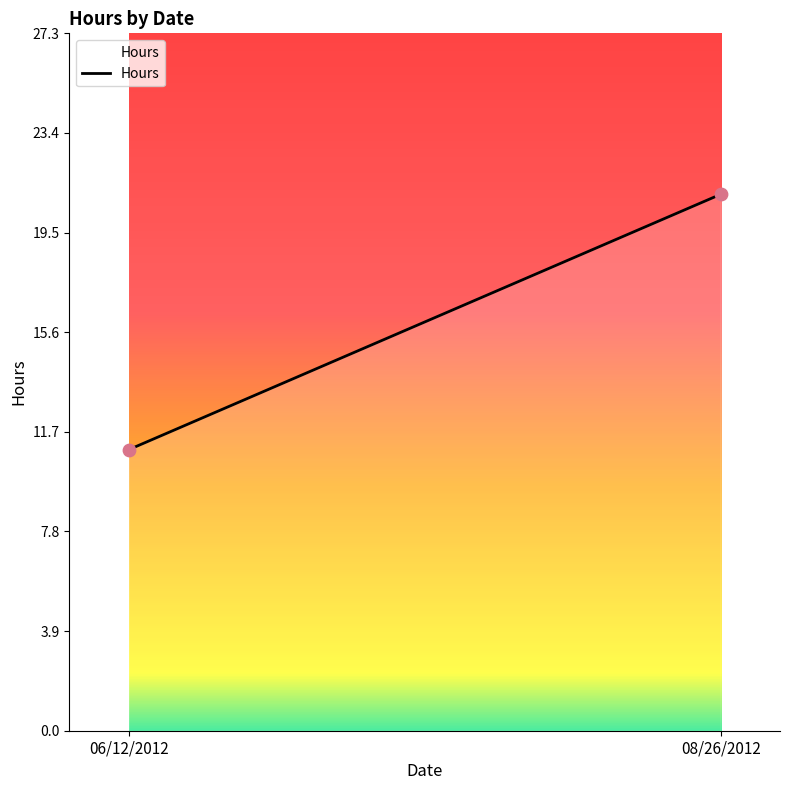

What is the range of Y values (max minus min)?

10